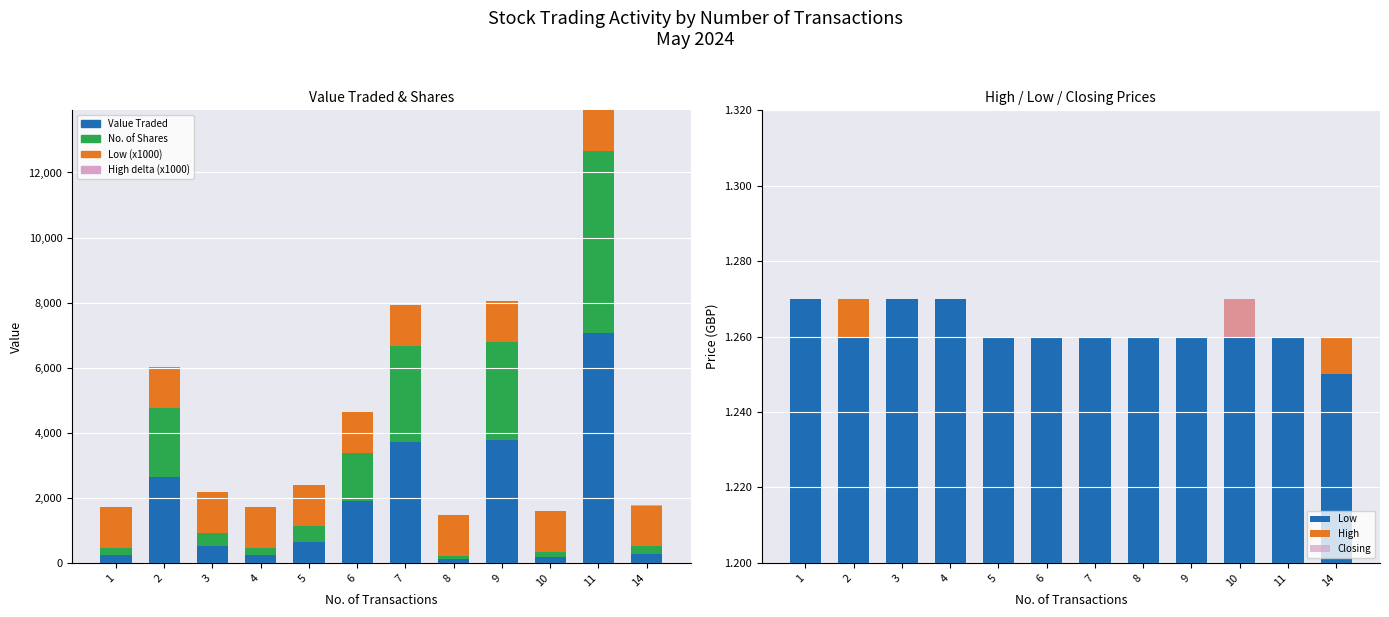

Reading right to left, transcribe all the data shown in this chart.

Value Traded: 285	7056	190	3780	126	3717	1890	630	254	508	2647	254
No. of Shares: 227	5600	150	3000	100	2950	1500	500	200	400	2100	200
Low: 1250	1260	1260	1260	1260	1260	1260	1260	1270	1270	1260	1270